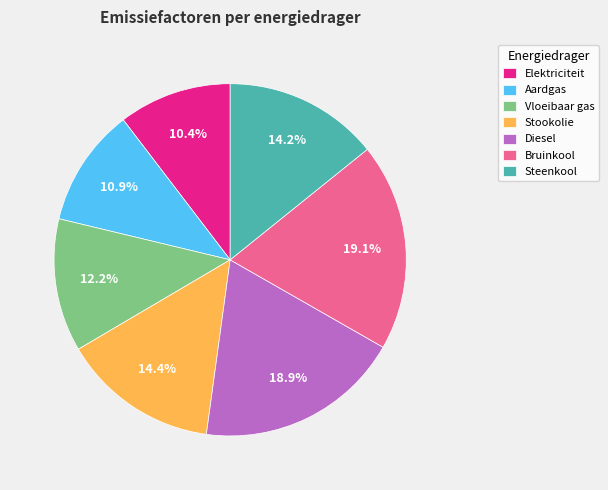

What percentage is NOT represented by Diesel?

81.1%